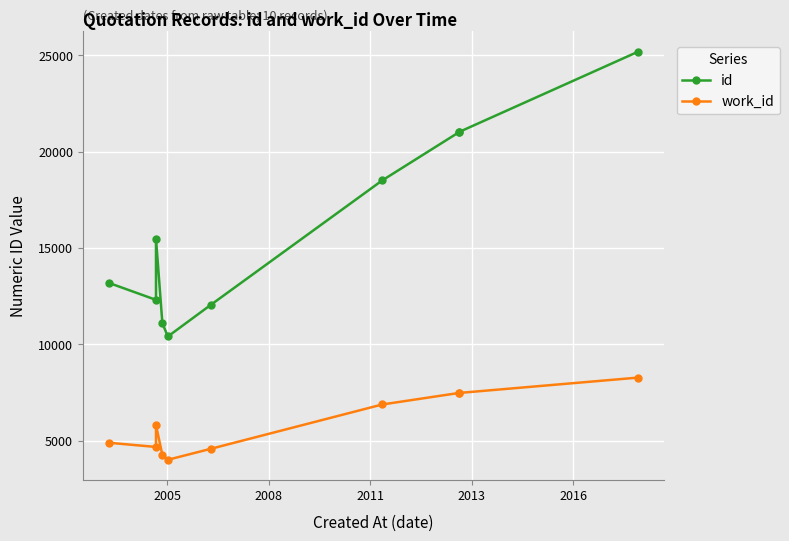

List the series in order of their peak value, lowest first.

work_id, id